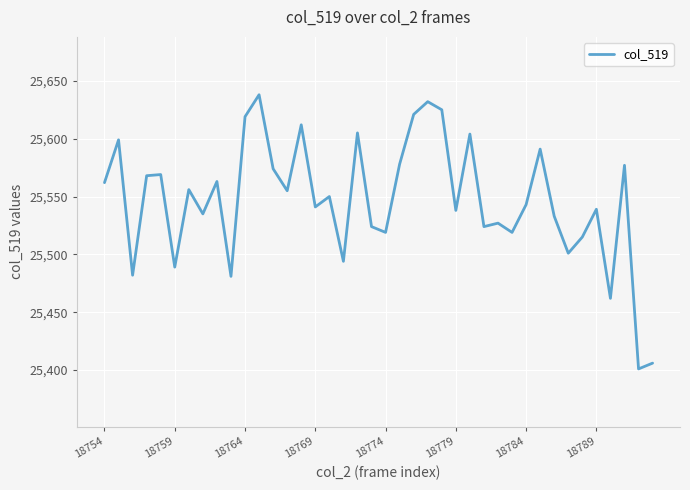

What is the difference between the maximum and minimum values?

237